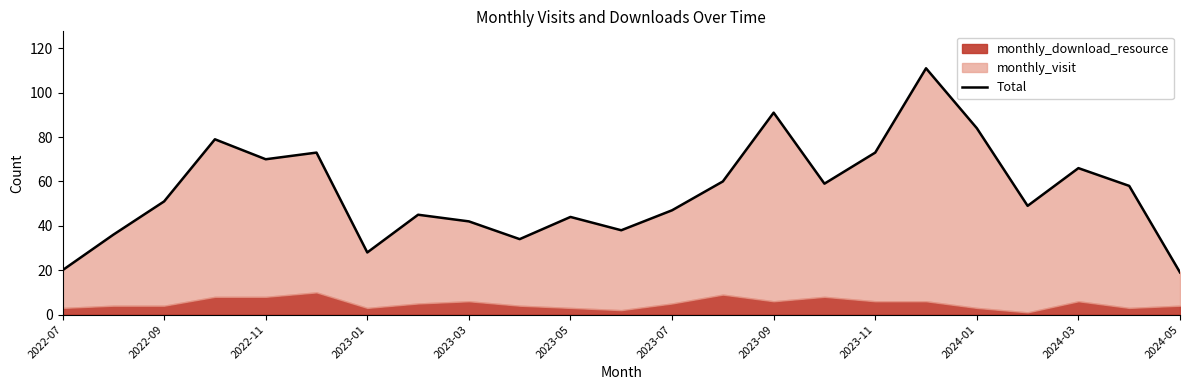

What is the difference between the second highest and minimum values?

72